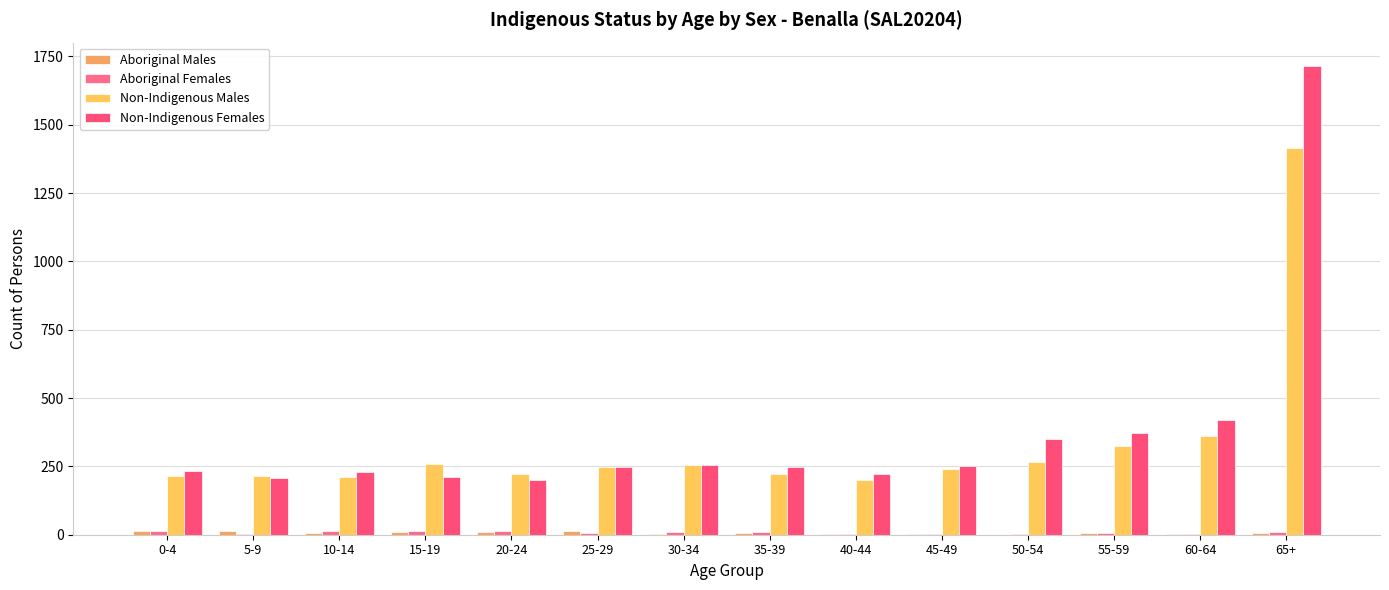

What is the label of the 4th bar from the left?

15-19